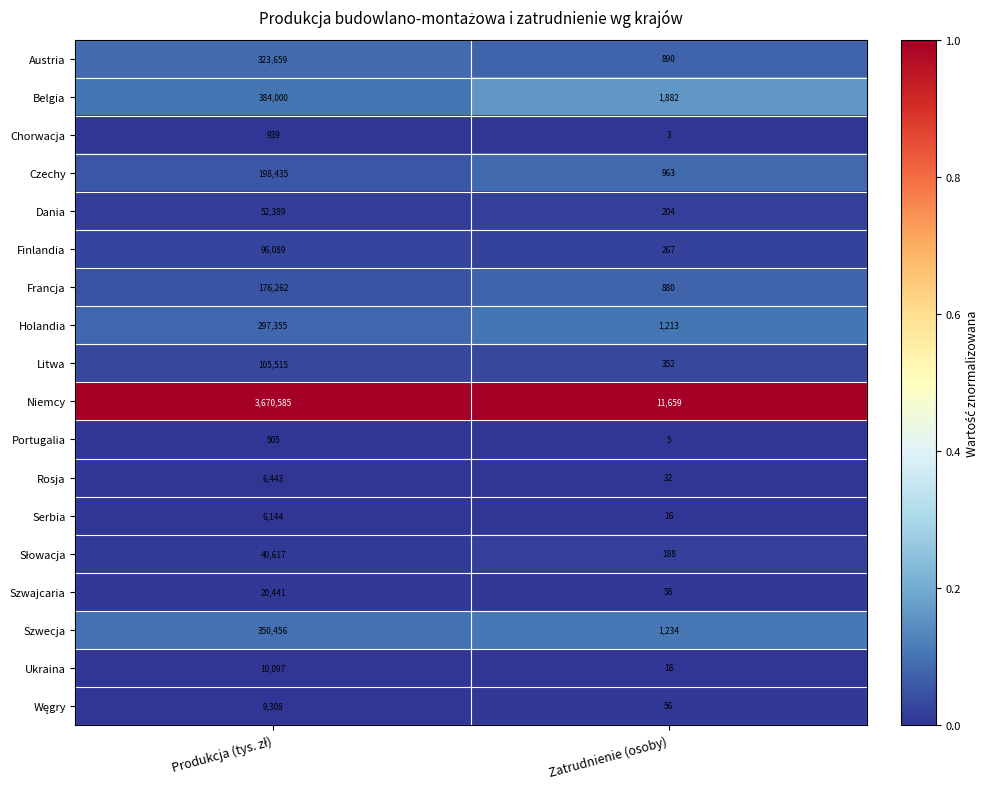

What is the difference between the highest and lowest values at Zatrudnienie (osoby)?

11656